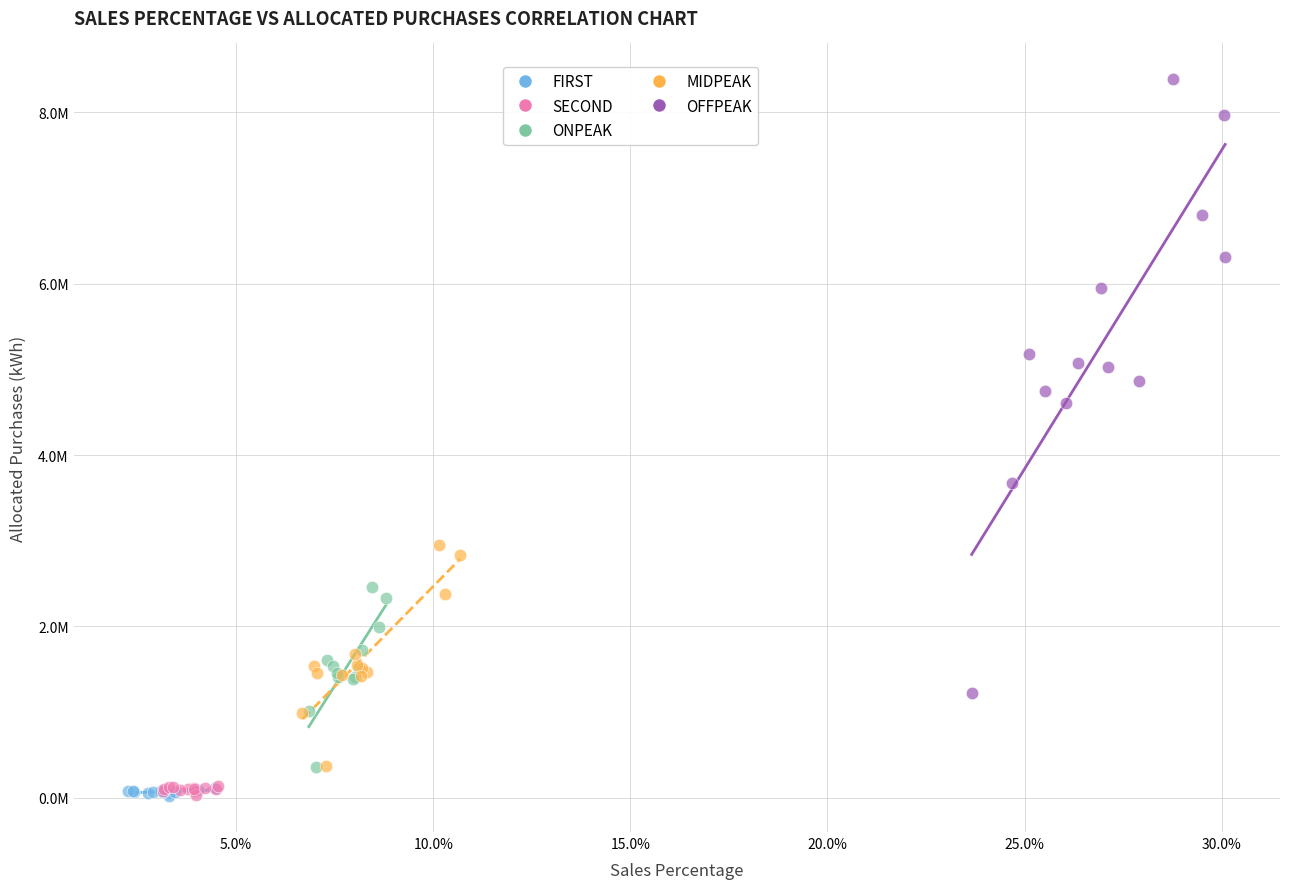

What are all the series names shown in the legend?

FIRST, SECOND, ONPEAK, MIDPEAK, OFFPEAK